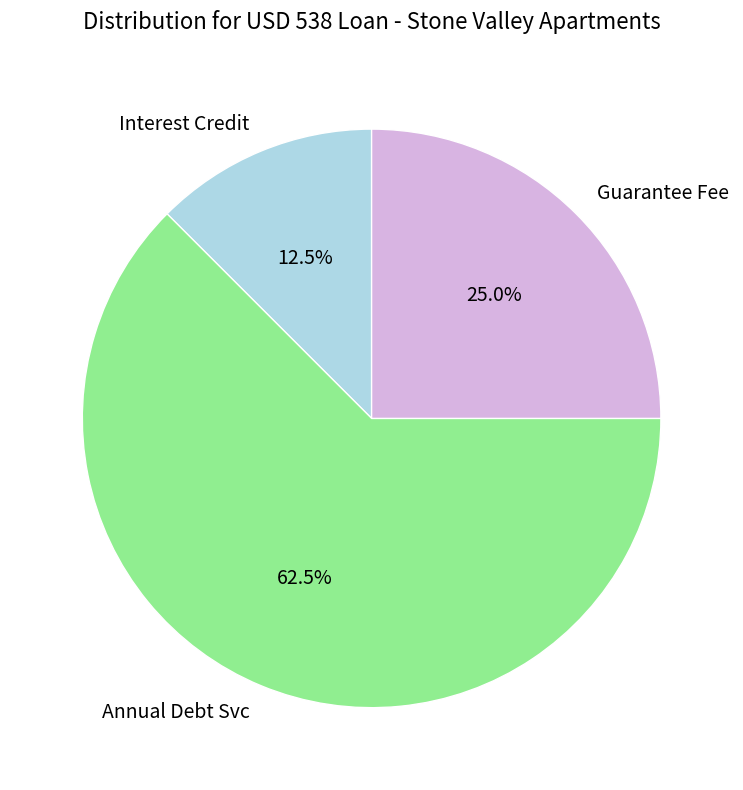

Rank the categories by value from lowest to highest.

Interest Credit, Guarantee Fee, Annual Debt Svc